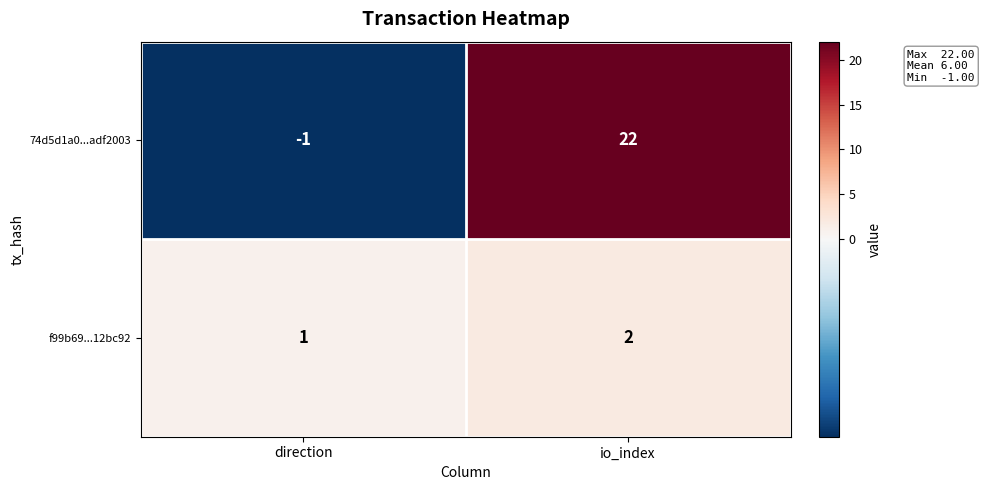

What is the difference between the maximum and minimum values in the 74d5d1a0...adf2003 series?

23